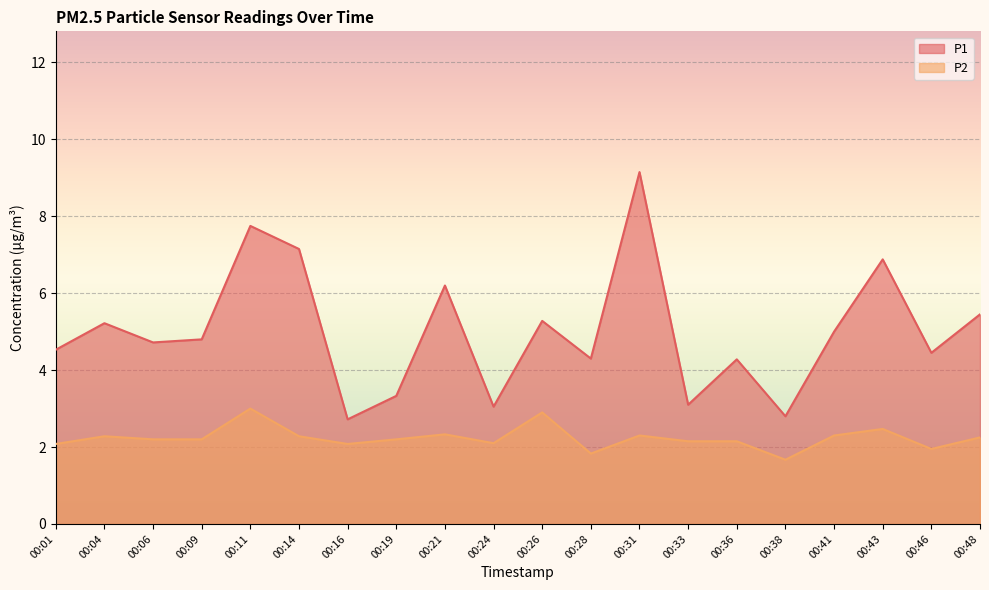

Between 00:11 and 00:28, which series saw the biggest shift?

P1